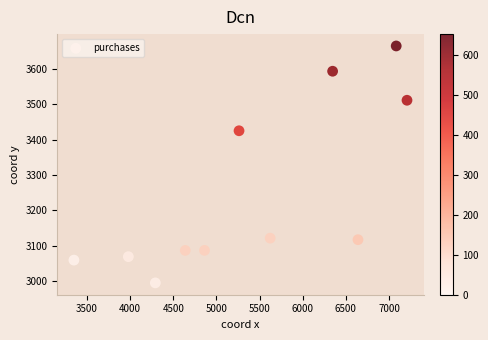

What Y value in the scatter plot is closest to 3329?

3425.0